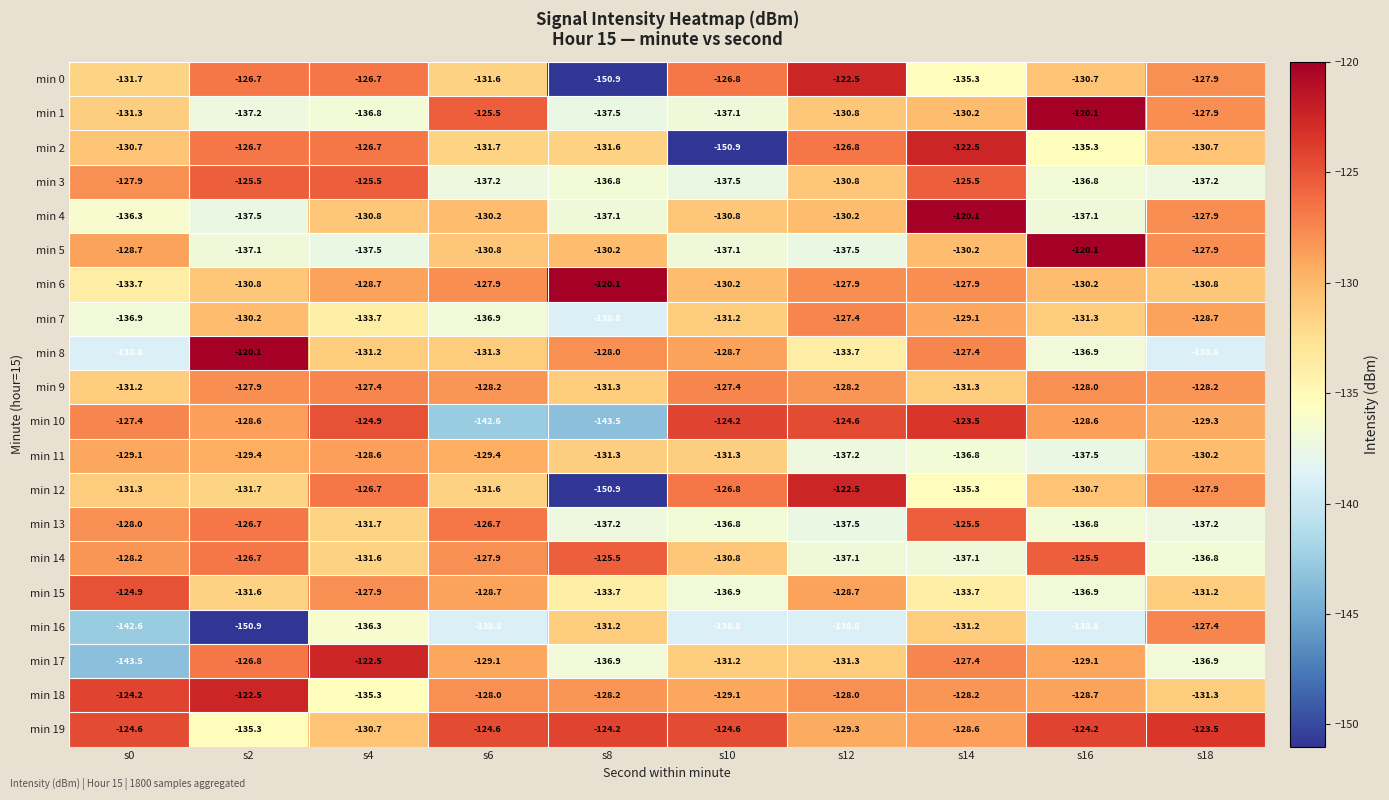

Where does the min 17 series first go above -129?

s2